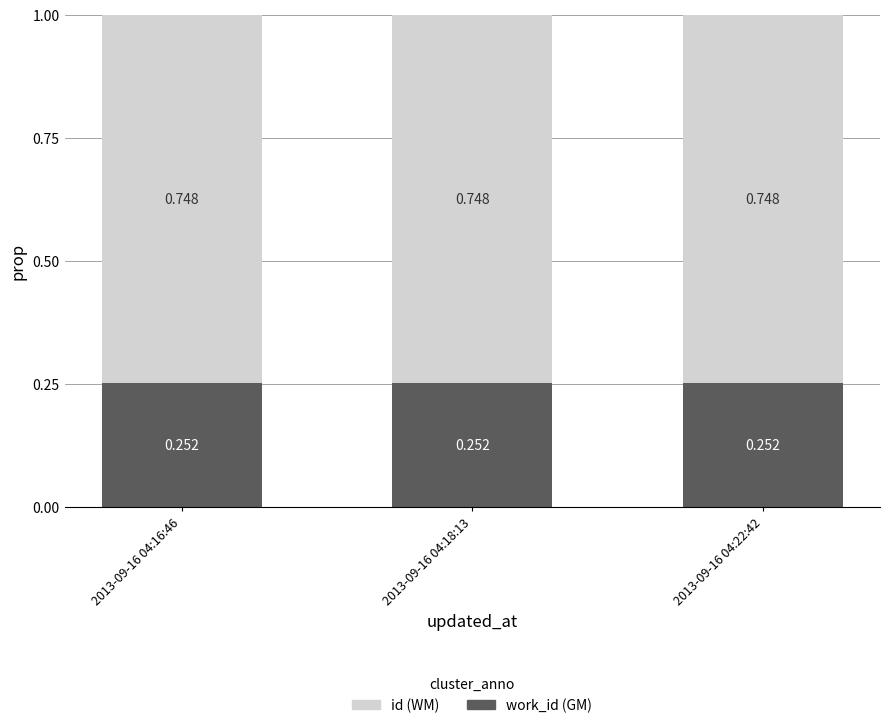

Count the number of data series in this chart.

2